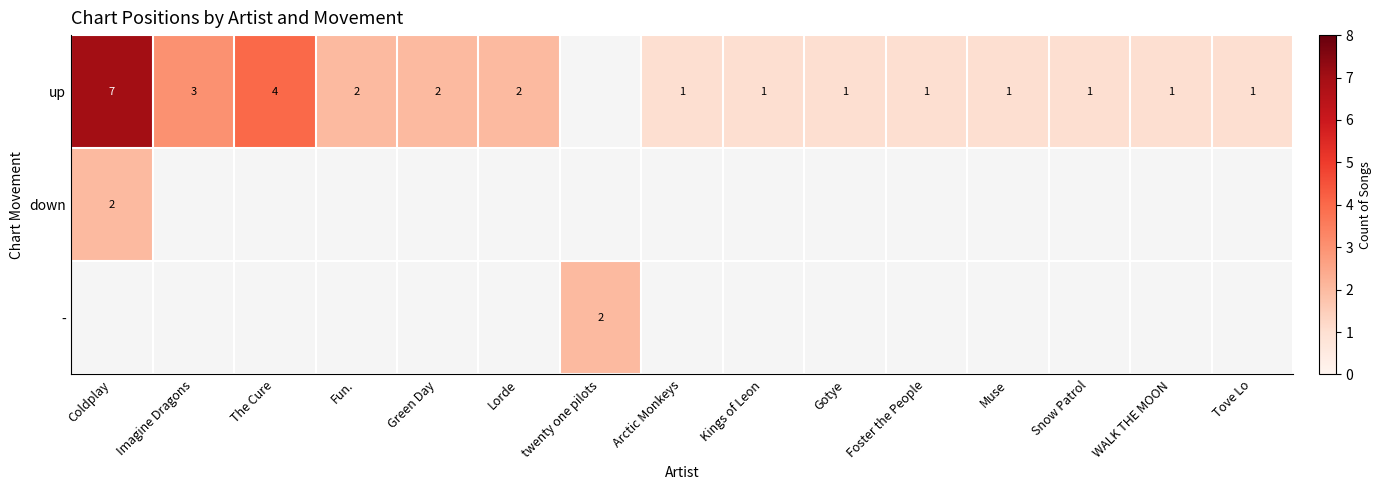

How many distinct data groups are displayed?

3